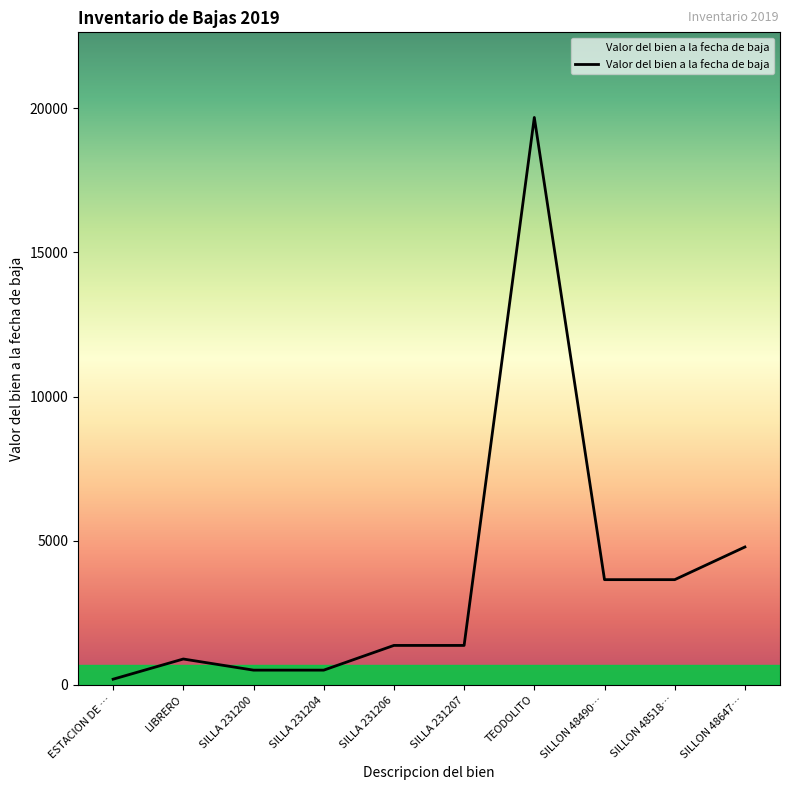

Reading right to left, list all the values displayed in this chart.

4784.3	3652.0	3652.0	19679.8	1370.9	1370.9	513.8	513.8	900.0	200.0